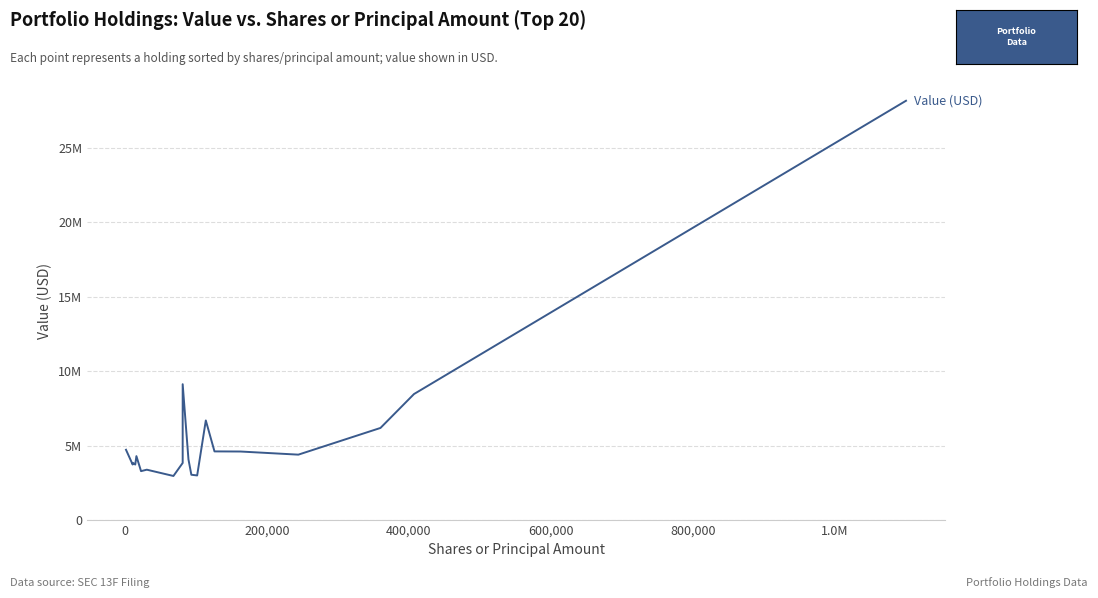

True or false: there are more than 2 points higher than both neighbors.

True